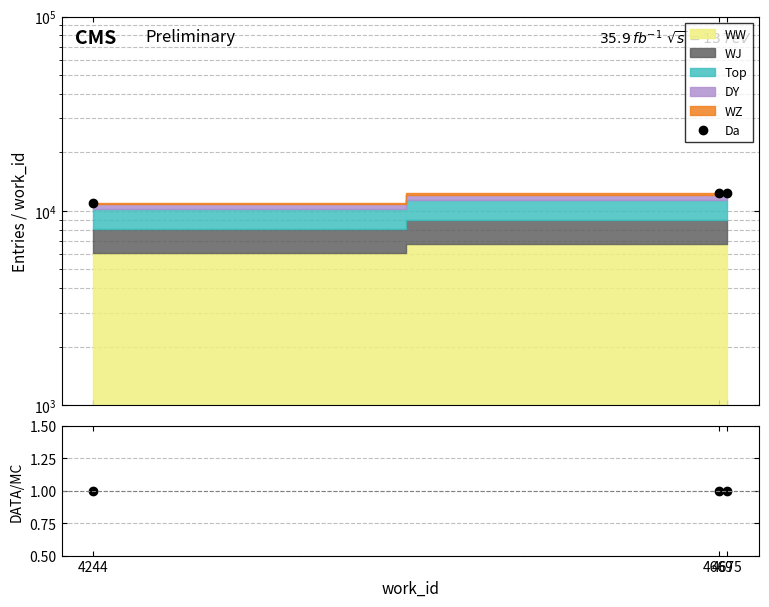

Is the value of DATA/MC at 4244 greater than the value of Da at 4244?

No